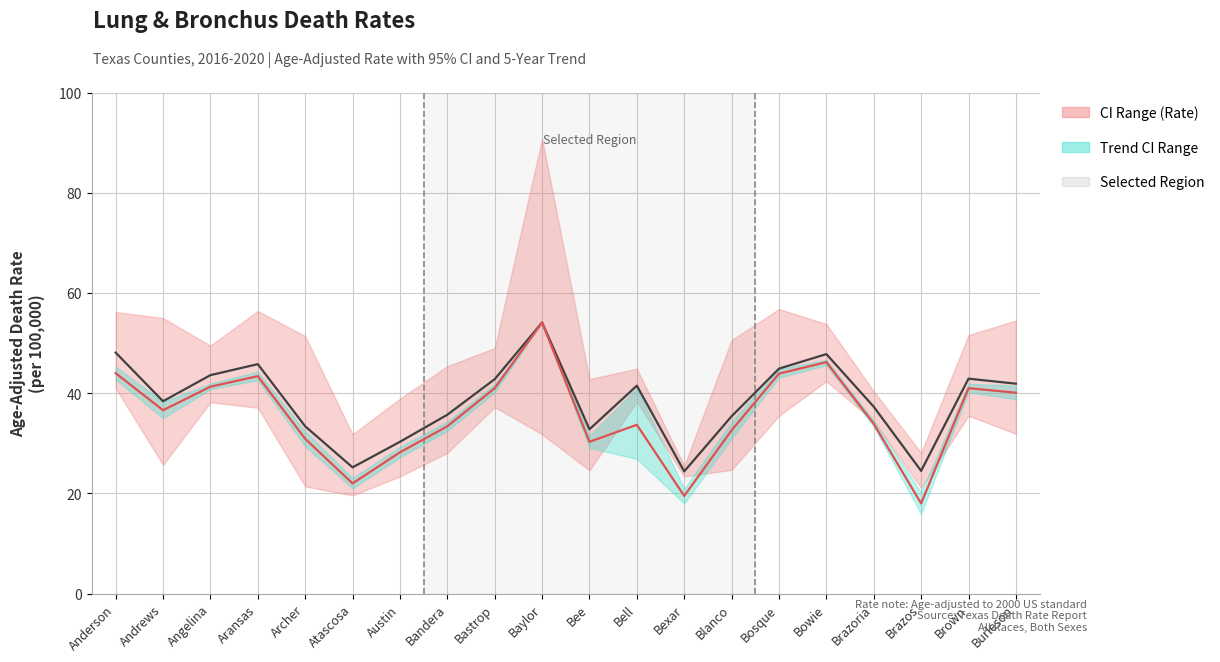

True or false: Age-Adjusted Death Rate and Rate + 5-Year Trend cross at least once.

False